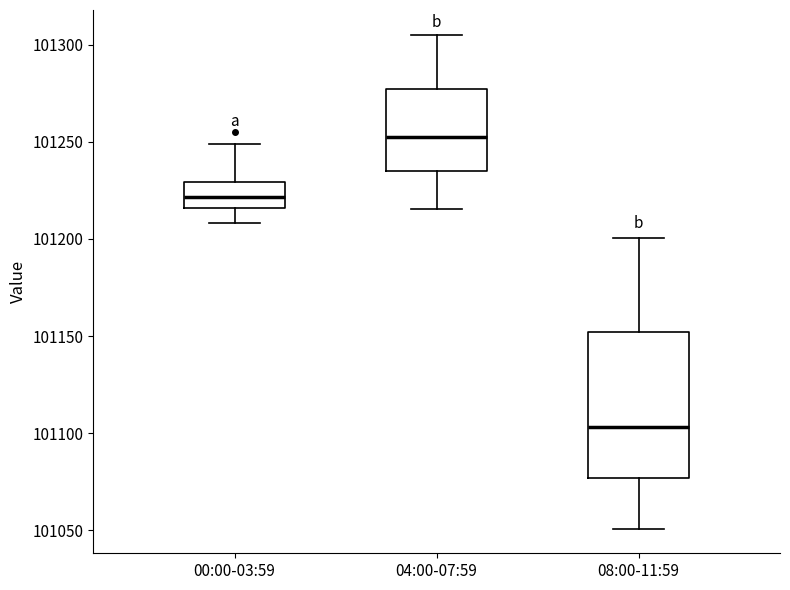

Which box is the tallest, from its lower edge to its upper edge?

08:00-11:59